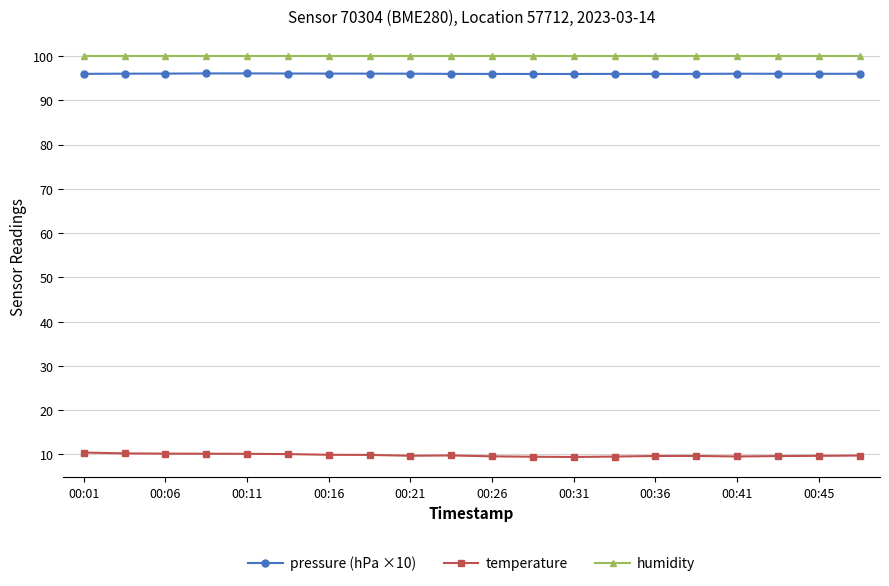

True or false: pressure (hPa ×10) and humidity intersect in this chart.

False